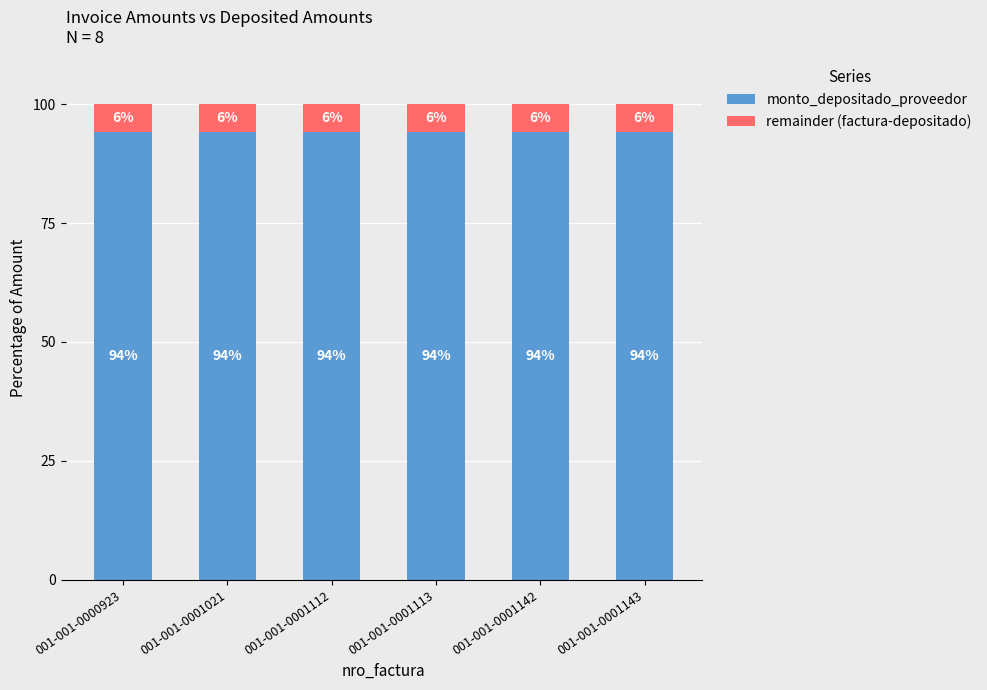

The value of monto_depositado_proveedor at 001-001-0001113 is 51.5. True or false?

False